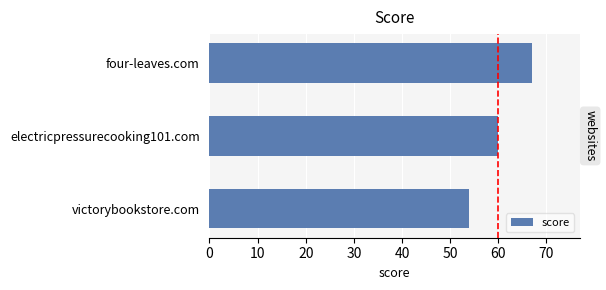

Where is the data nearest to the value 60?

electricpressurecooking101.com